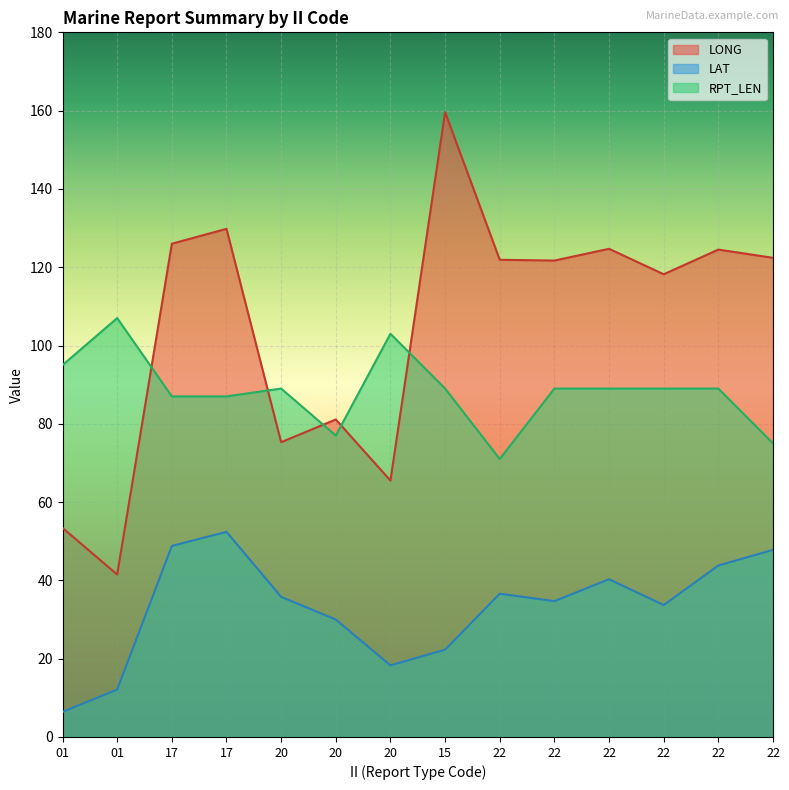

Reading right to left, transcribe all the data shown in this chart.

LONG: 122.4	124.5	118.2	124.7	121.7	121.9	159.6	65.5	81.1	75.3	129.8	126.0	41.5	53.4
LAT: 47.8	43.8	33.7	40.3	34.7	36.6	22.3	18.3	30.0	35.8	52.4	48.8	12.1	6.4
RPT_LEN: 75.0	89.0	89.0	89.0	89.0	71.0	89.0	103.0	77.0	89.0	87.0	87.0	107.0	95.0